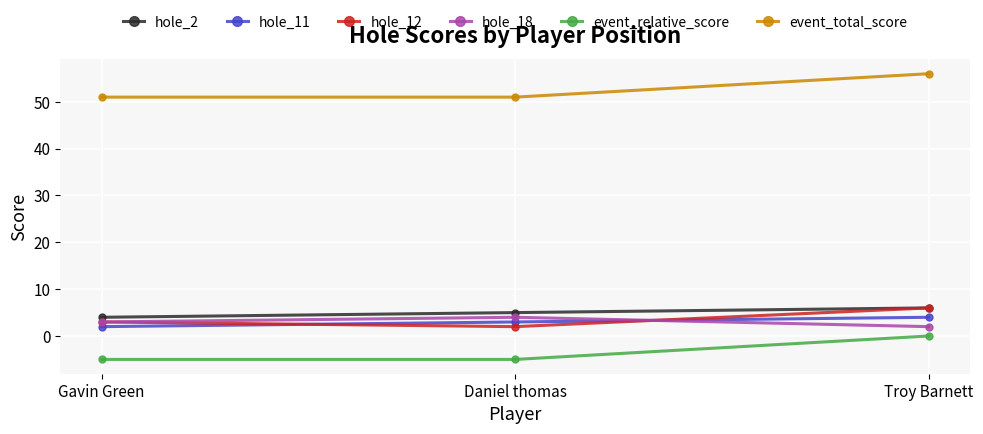

What is the maximum value for event_total_score?

56